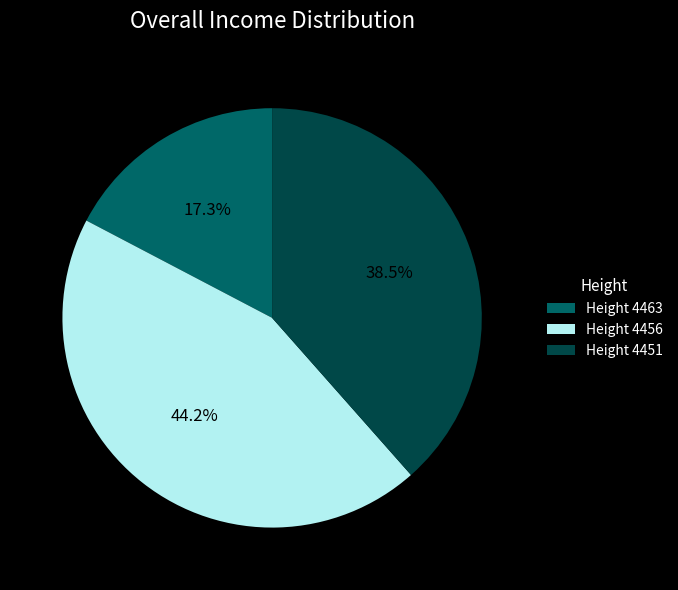

Which slice is the smallest?

Height 4463